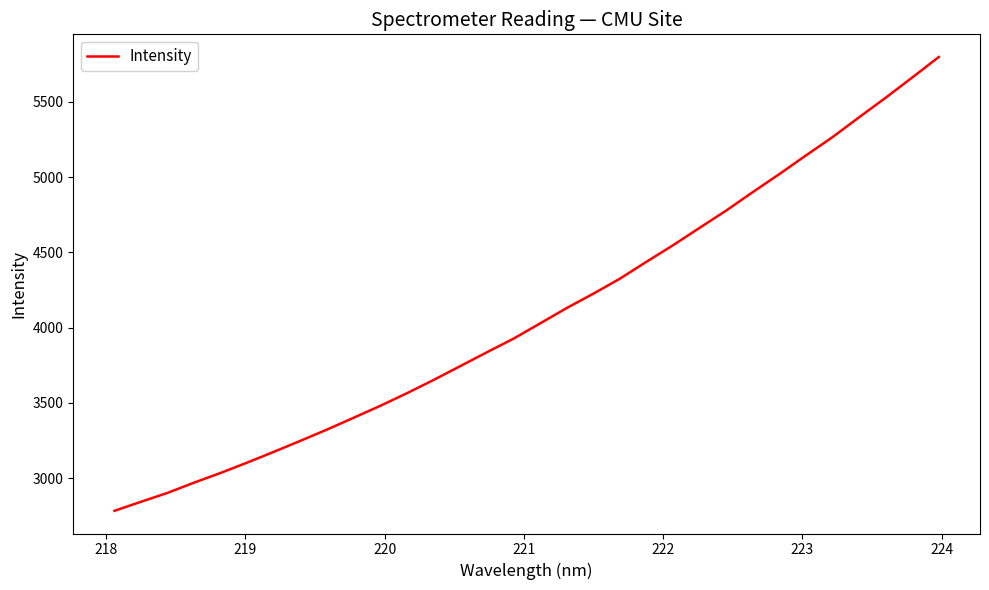

What is the smallest value displayed?

2782.1